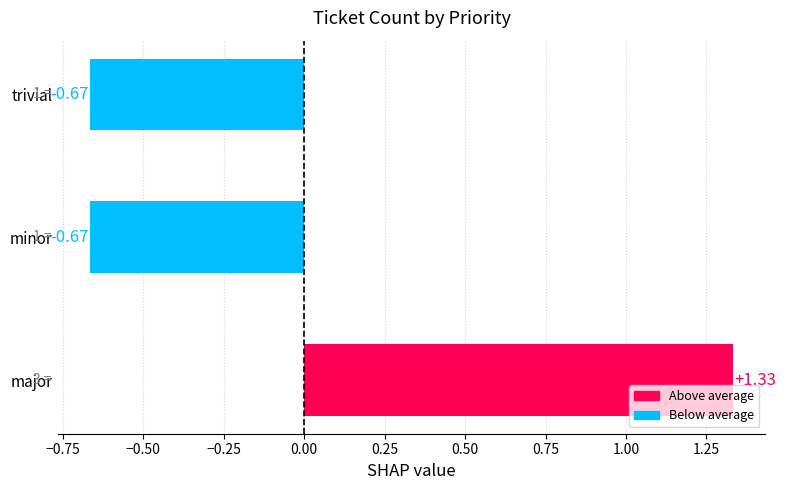

How many bars are there in total?

3